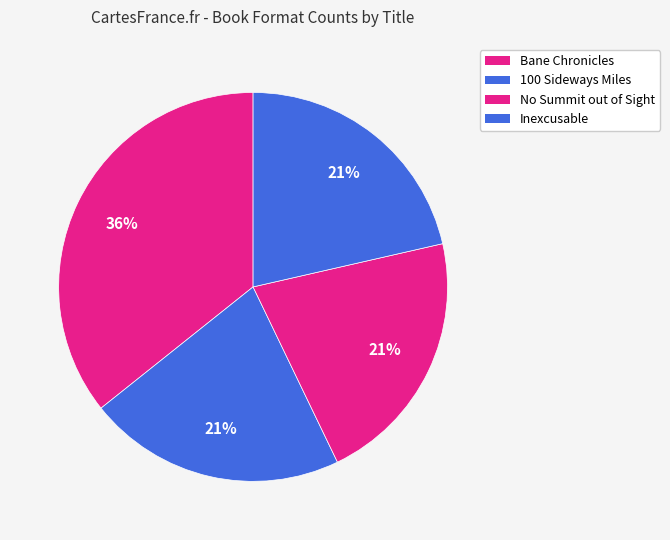

Approximately how many times larger is the value at Inexcusable compared to Bane Chronicles?

0.6